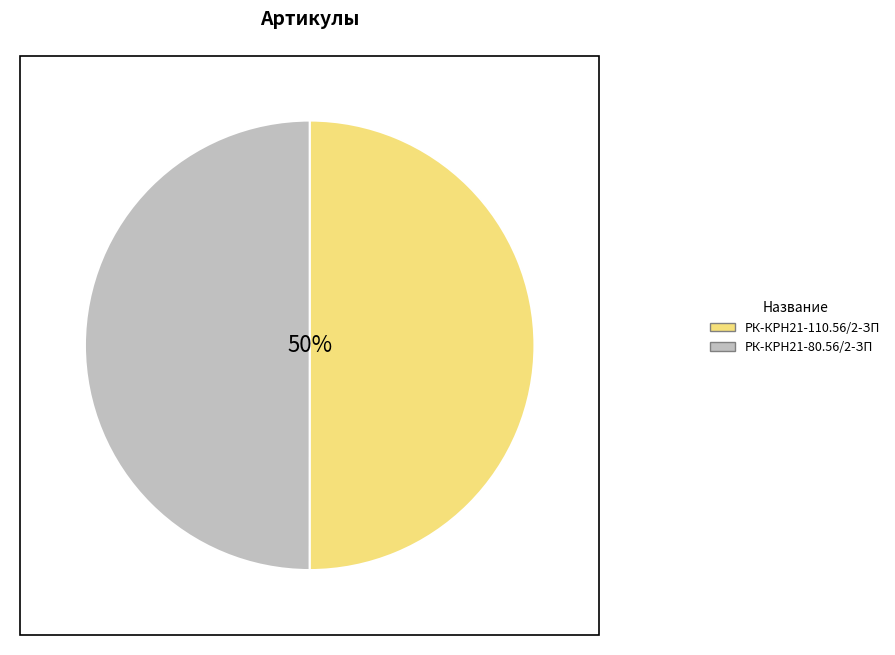

True or false: РК-КРН21-110.56/2-ЗП ремкомплект accounts for 65% of the total.

False